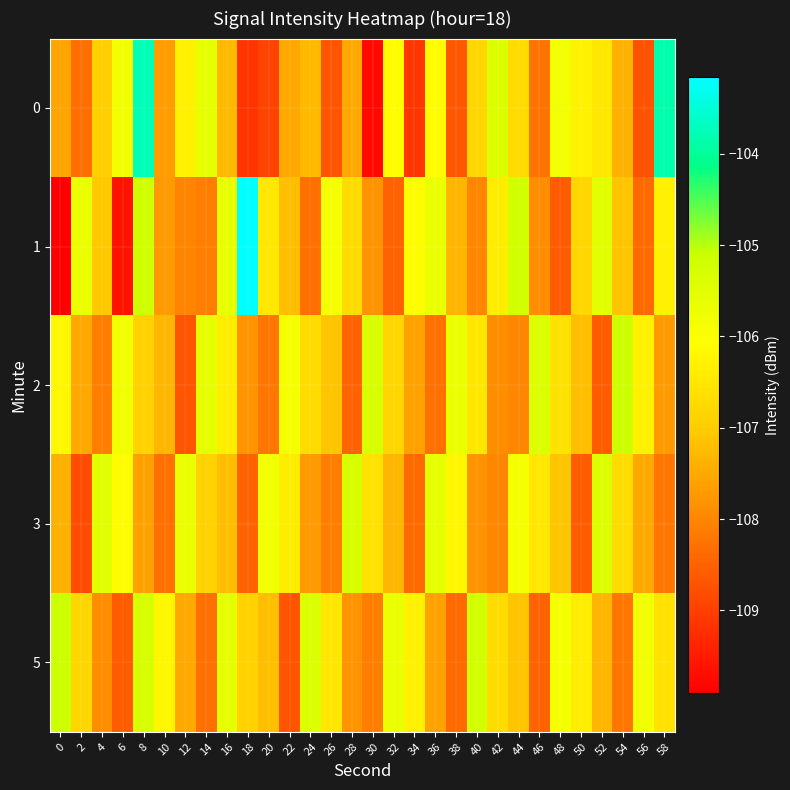

Which label corresponds to the largest value in the chart?

18